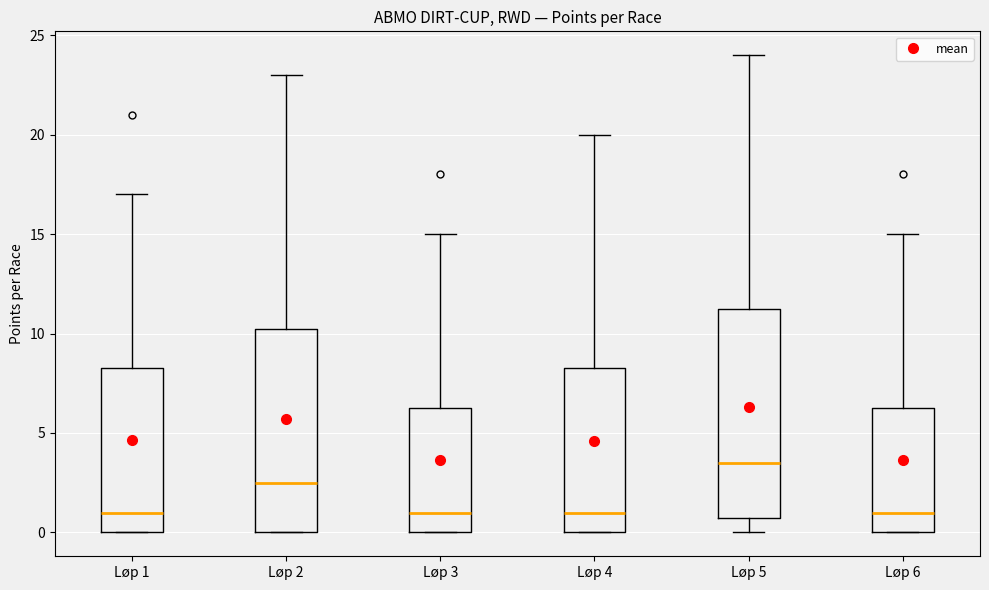

Reading left to right, read every box against the y-axis: the position of its median line, the range the box covers, and the ends of its whiskers. The values are not printed on the chart, so give them approximately, as read against the axis.

Løp 1: median 1.0, box 0.0 to 8.5, whiskers 0.0 to 17.0
Løp 2: median 2.5, box 0.0 to 10.5, whiskers 0.0 to 23.0
Løp 3: median 1.0, box 0.0 to 6.5, whiskers 0.0 to 15.0
Løp 4: median 1.0, box 0.0 to 8.5, whiskers 0.0 to 20.0
Løp 5: median 3.5, box 1.0 to 11.5, whiskers 0.0 to 24.0
Løp 6: median 1.0, box 0.0 to 6.5, whiskers 0.0 to 15.0